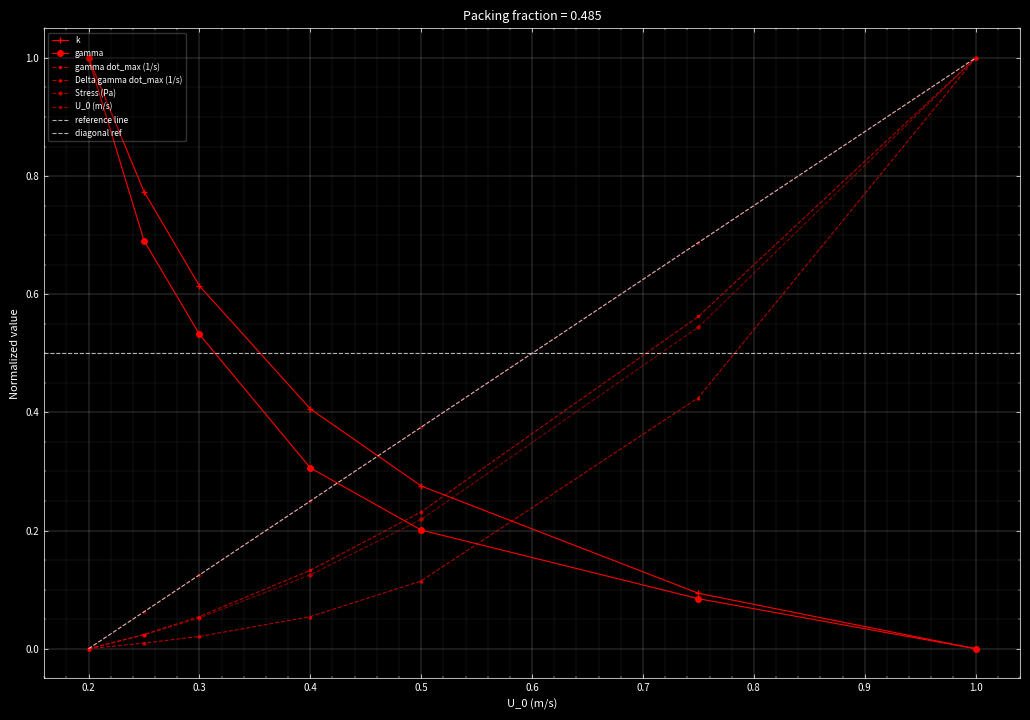

At how many categories does at least one series exceed 0?

7